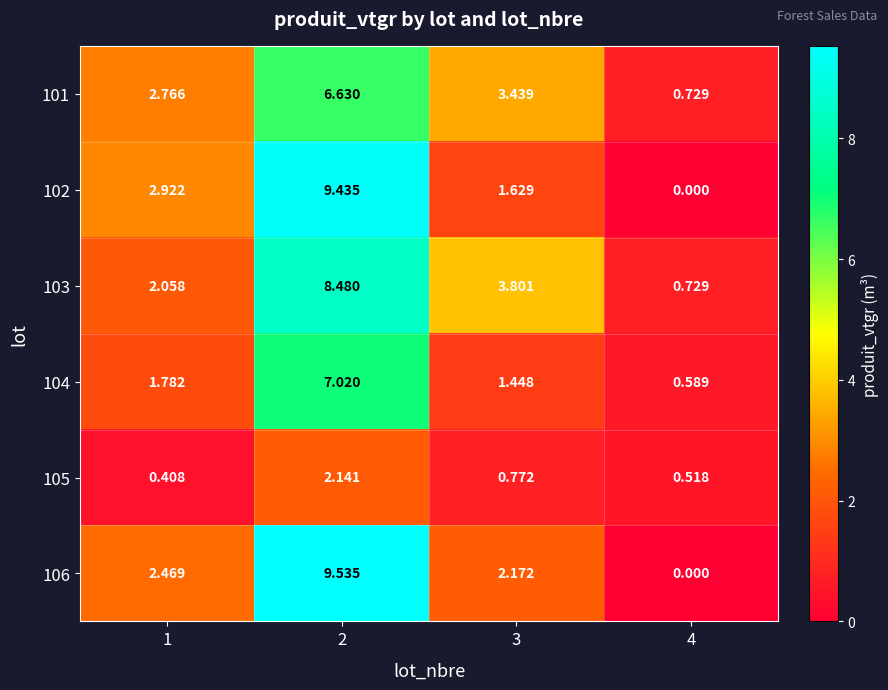

Reading left to right, extract all data points from this chart.

101: 1=2.8	2=6.6	3=3.4	4=0.7
102: 1=2.9	2=9.4	3=1.6	4=0.0
103: 1=2.1	2=8.5	3=3.8	4=0.7
104: 1=1.8	2=7.0	3=1.4	4=0.6
105: 1=0.4	2=2.1	3=0.8	4=0.5
106: 1=2.5	2=9.5	3=2.2	4=0.0